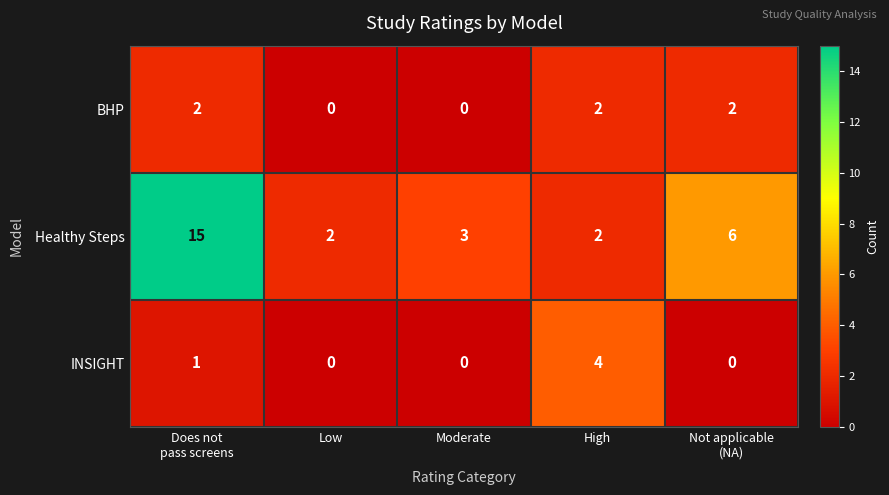

Count the INSIGHT values in the range 0 to 1.

4